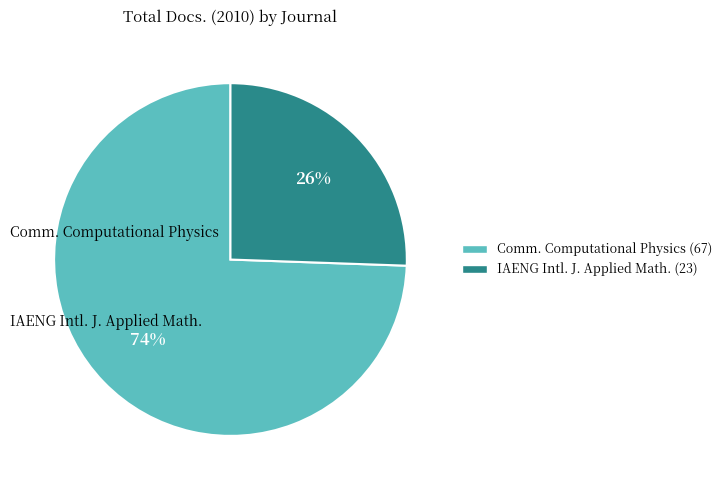

To the nearest percent, what is the average slice percentage?

50%